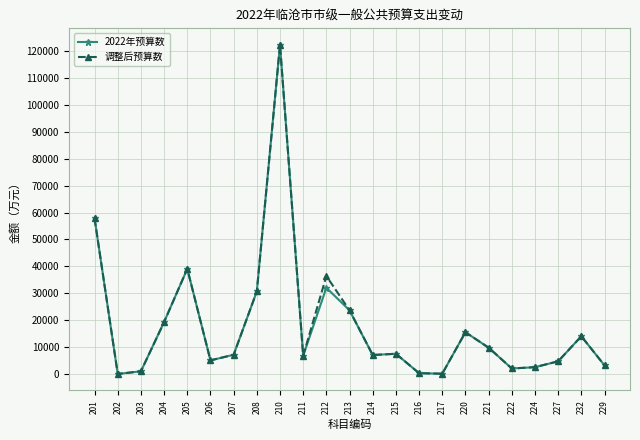

At how many categories does at least one series exceed 72531?

1